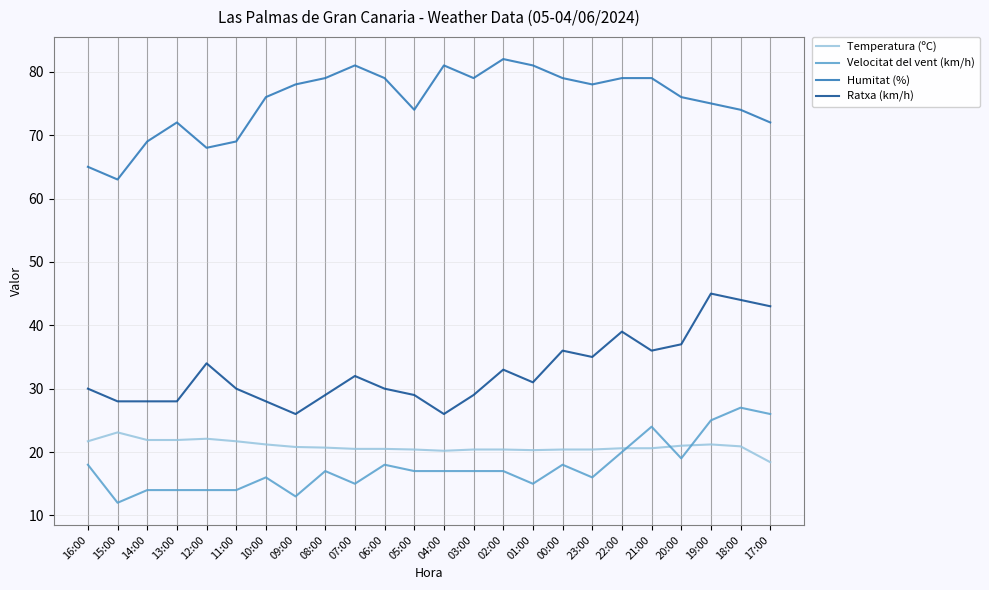

Which series changed the most between 22:00 and 20:00?

Humitat (%)